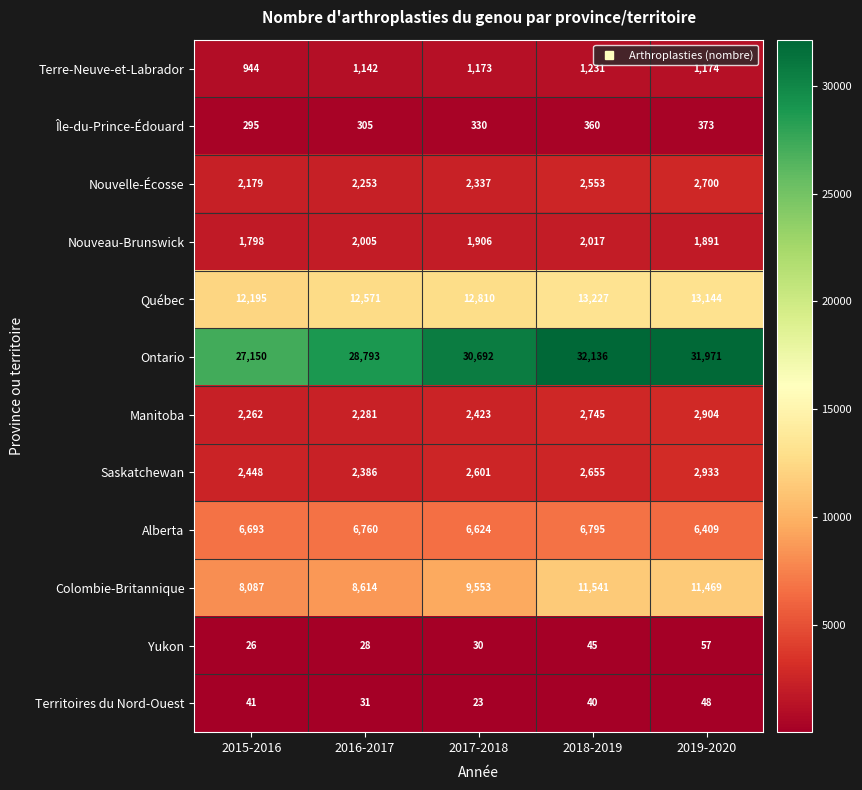

What is the maximum value shown in the chart?

32136